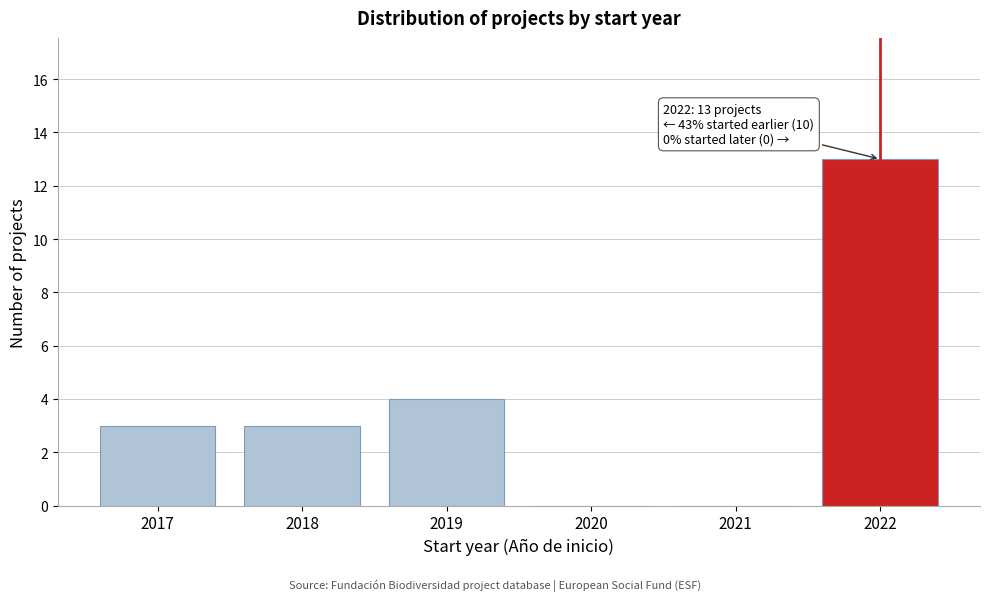

Reading left to right, extract all data points from this chart.

2017=3	2018=3	2019=4	2020=0	2021=0	2022=13